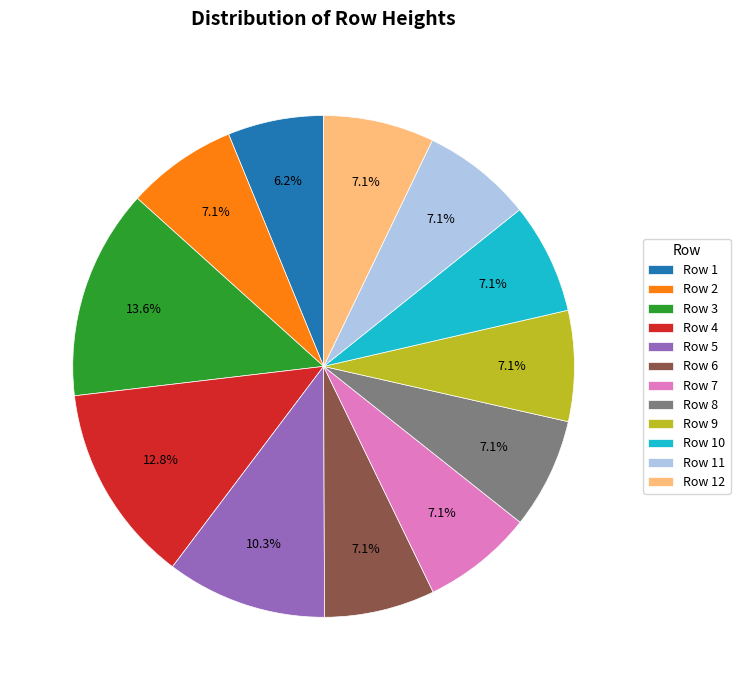

Does Row 5 represent more than half of the total?

No